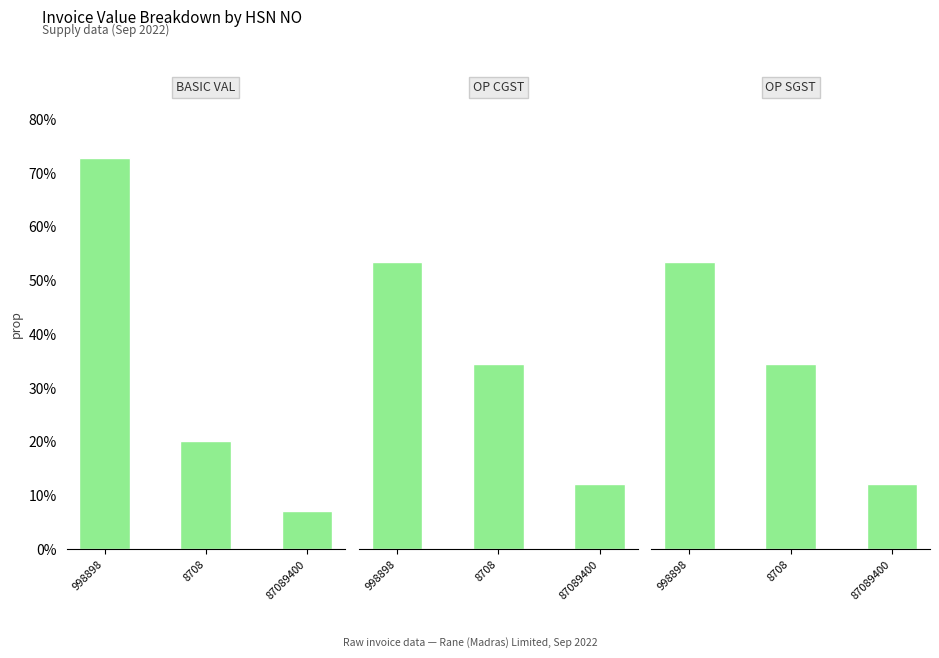

List the series in order of their peak value, highest first.

BASIC VAL, OP CGST, OP SGST